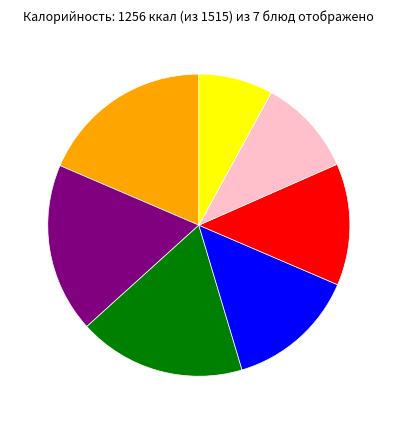

Is there any slice that represents more than half of the pie?

No